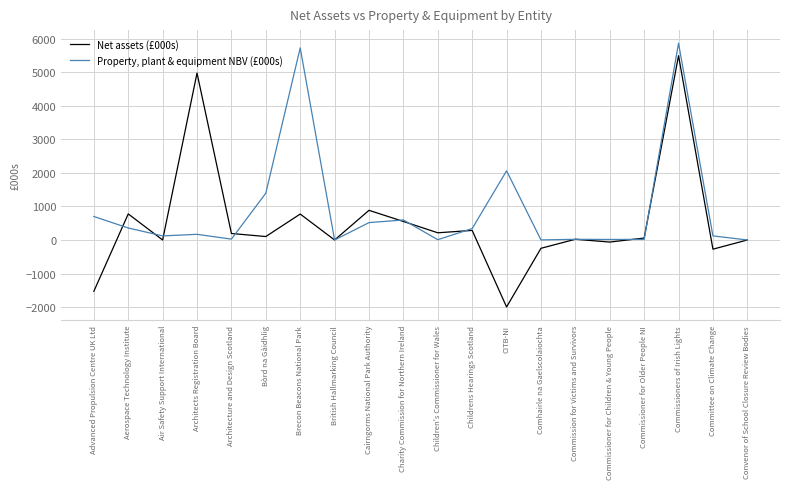

What is the difference between the maximum and minimum values in the Property, plant & equipment NBV (£000s) series?

5869